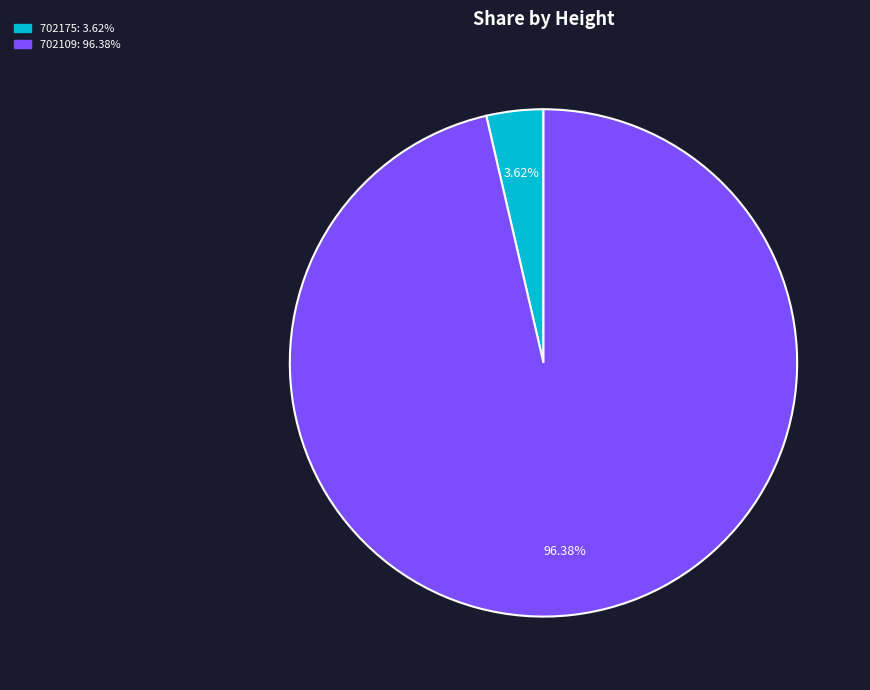

Count the number of slices in the pie.

2